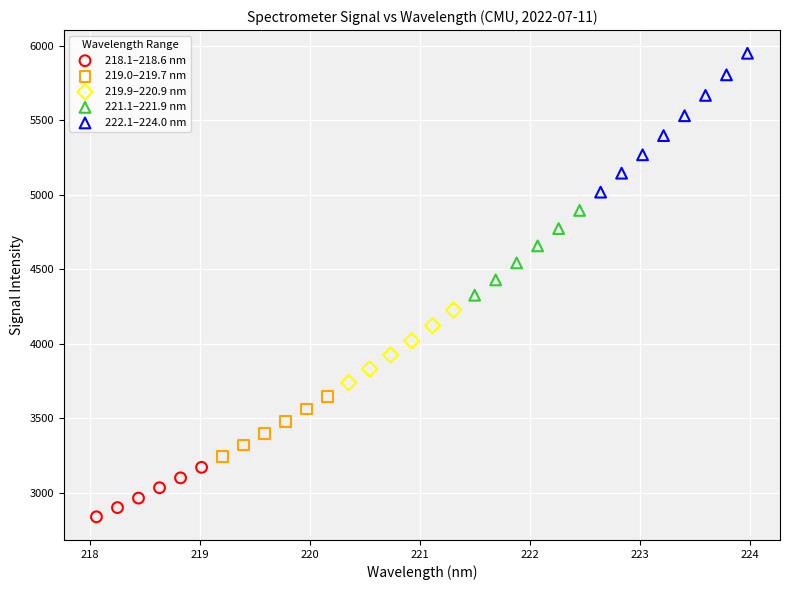

Which series has the widest spread of Y values?

222.1–224.0 nm